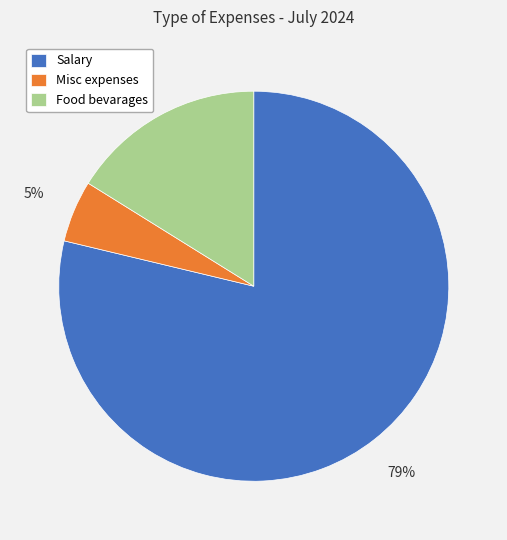

How many segments does this pie chart have?

3